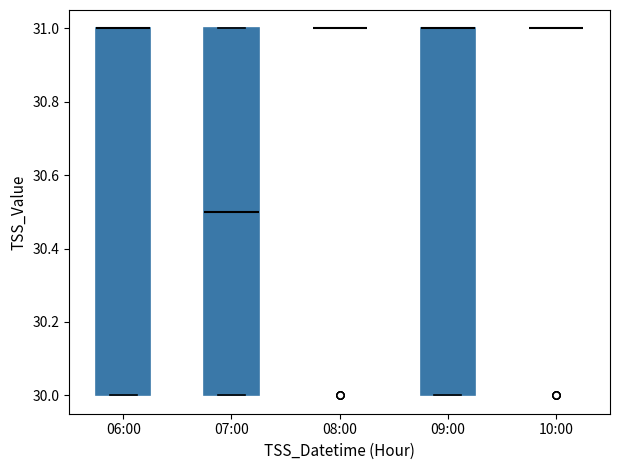

Reading left to right, read every box against the y-axis: the position of its median line, the range the box covers, and the ends of its whiskers. The values are not printed on the chart, so give them approximately, as read against the axis.

06:00: median 31.0 (drawn on the box's upper edge), box 30.0 to 31.0, whiskers 30.0 to 31.0
07:00: median 30.5, box 30.0 to 31.0, whiskers 30.0 to 31.0
08:00: box collapsed to a line at 31.0, whiskers 31.0 to 31.0
09:00: median 31.0 (drawn on the box's upper edge), box 30.0 to 31.0, whiskers 30.0 to 31.0
10:00: box collapsed to a line at 31.0, whiskers 31.0 to 31.0